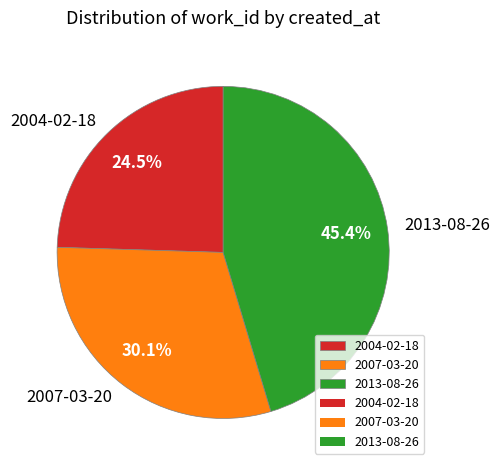

How much of the chart is everything except 2007-03-20?

69.9%